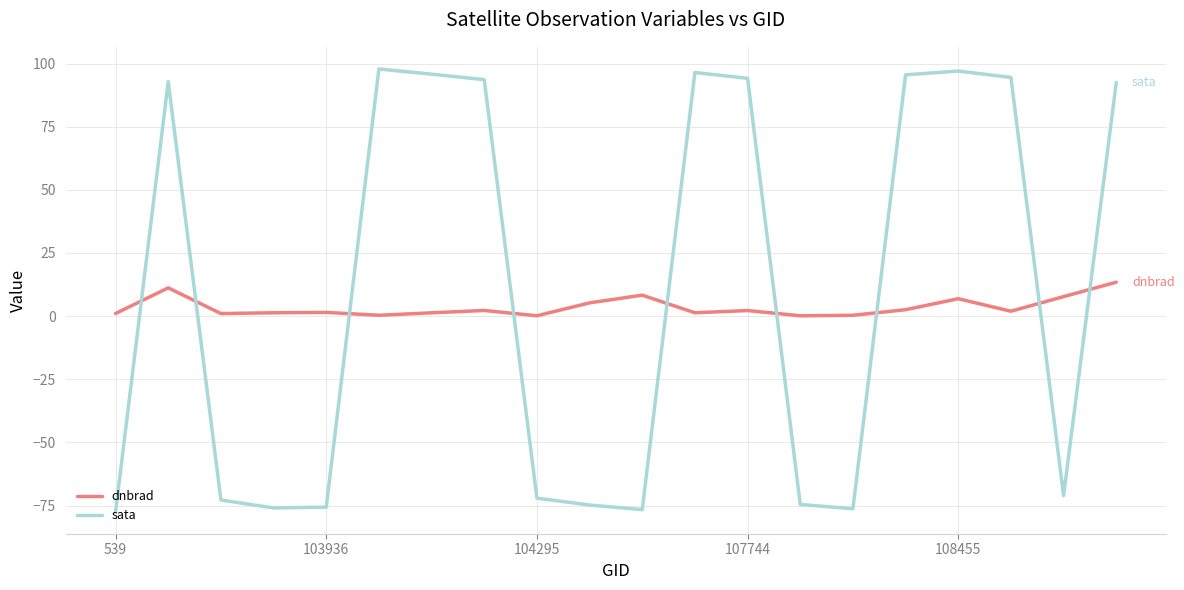

What is the maximum value shown in the chart?

97.8